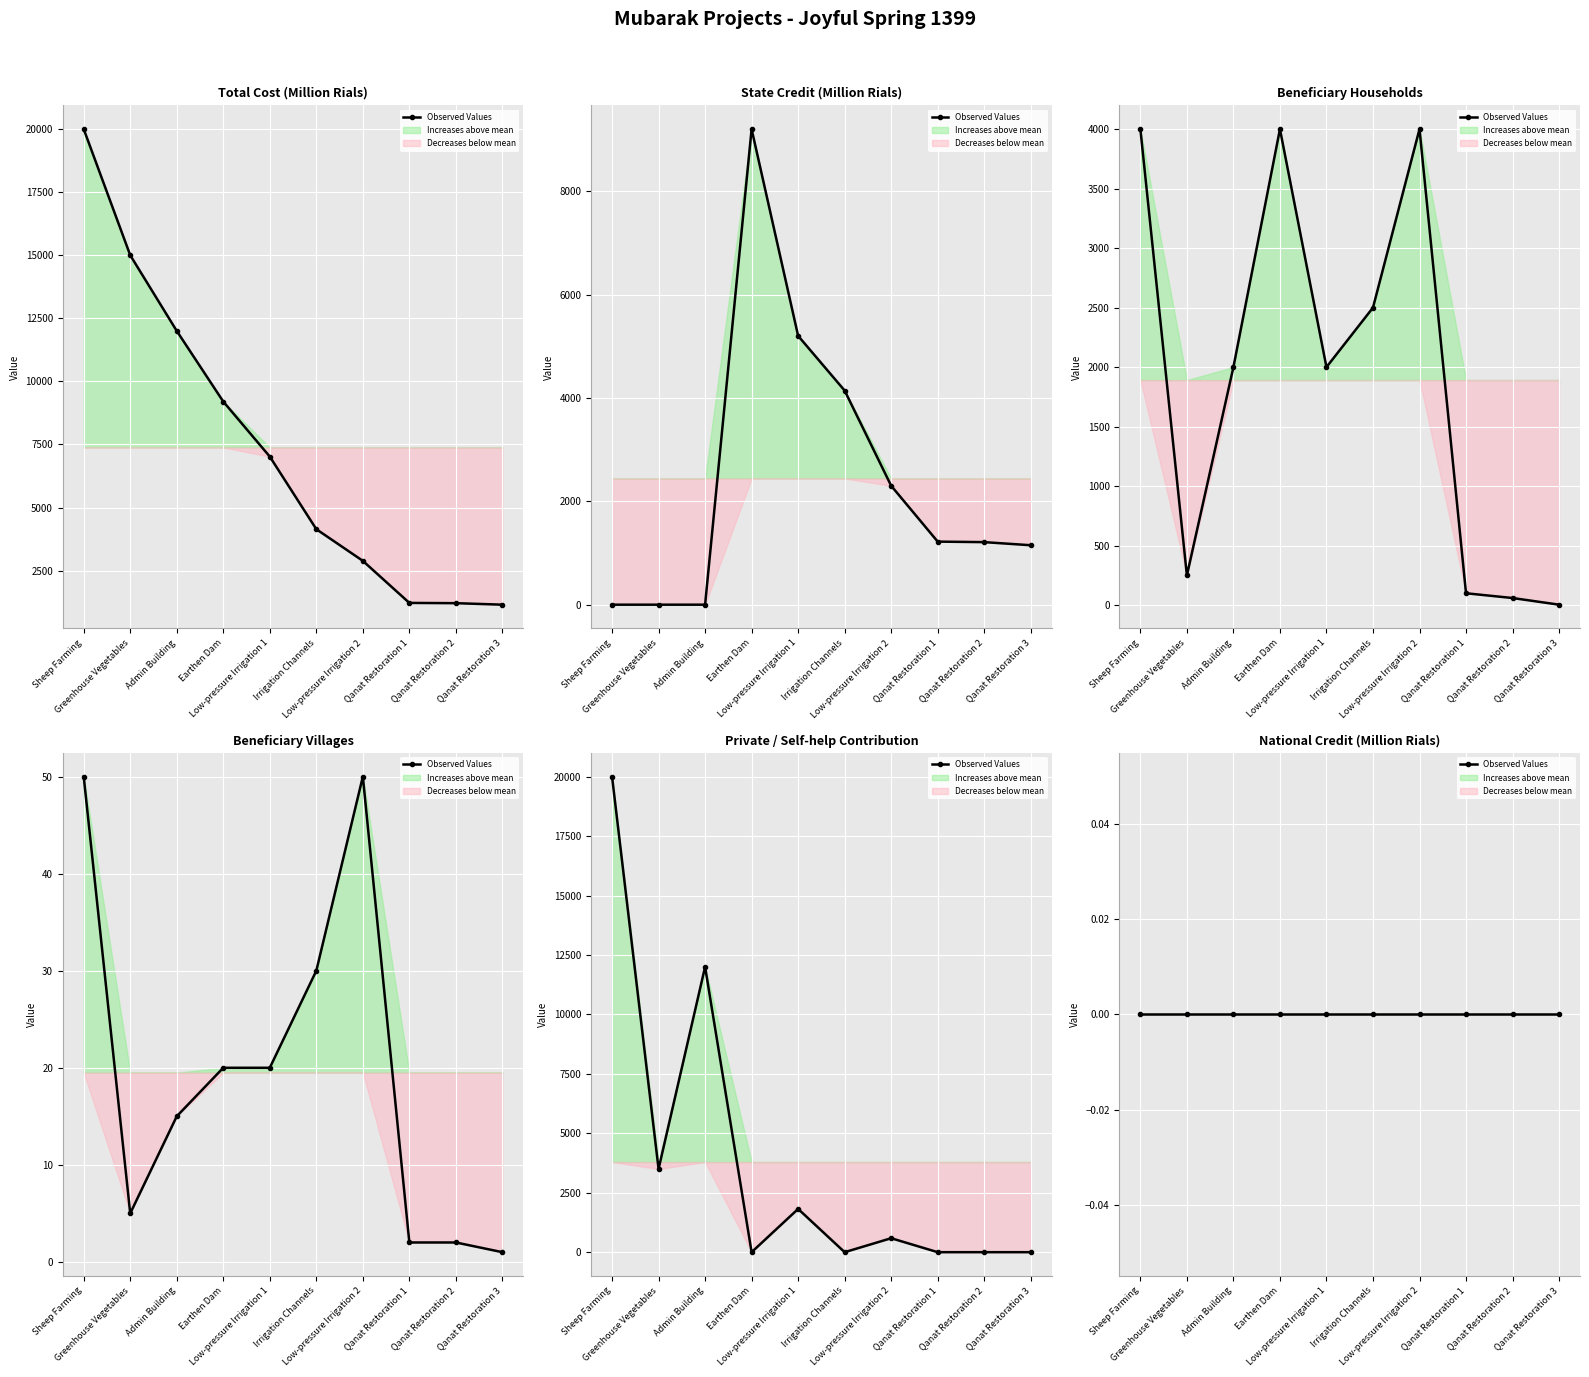

Is this an area chart (filled region under the line)?

No